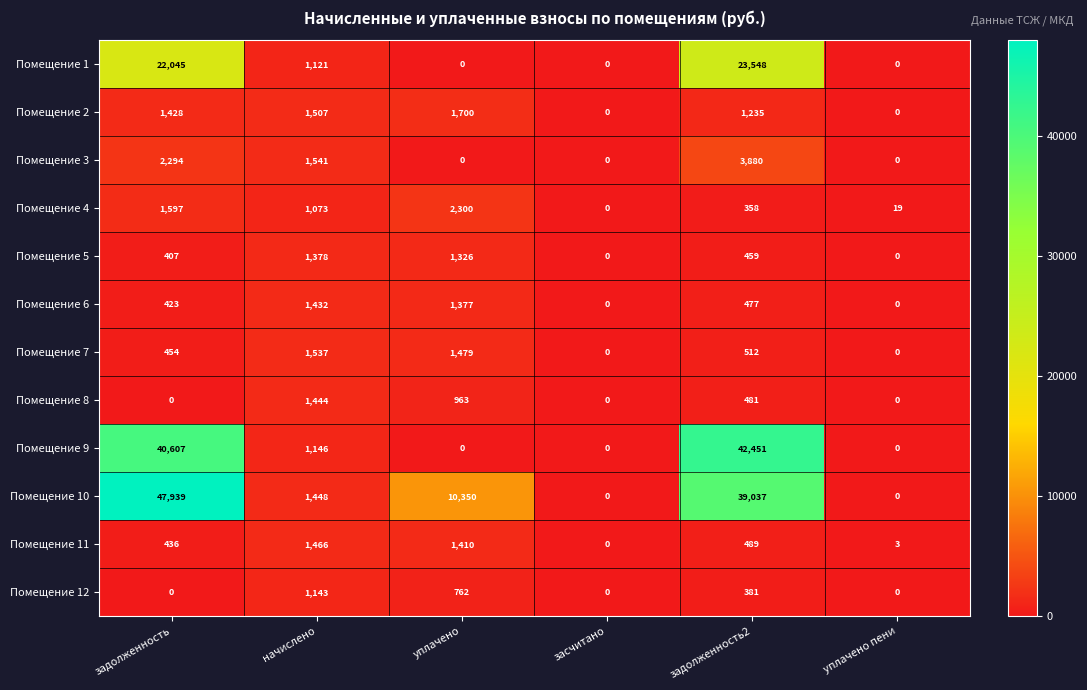

What is the maximum value shown in the chart?

47939